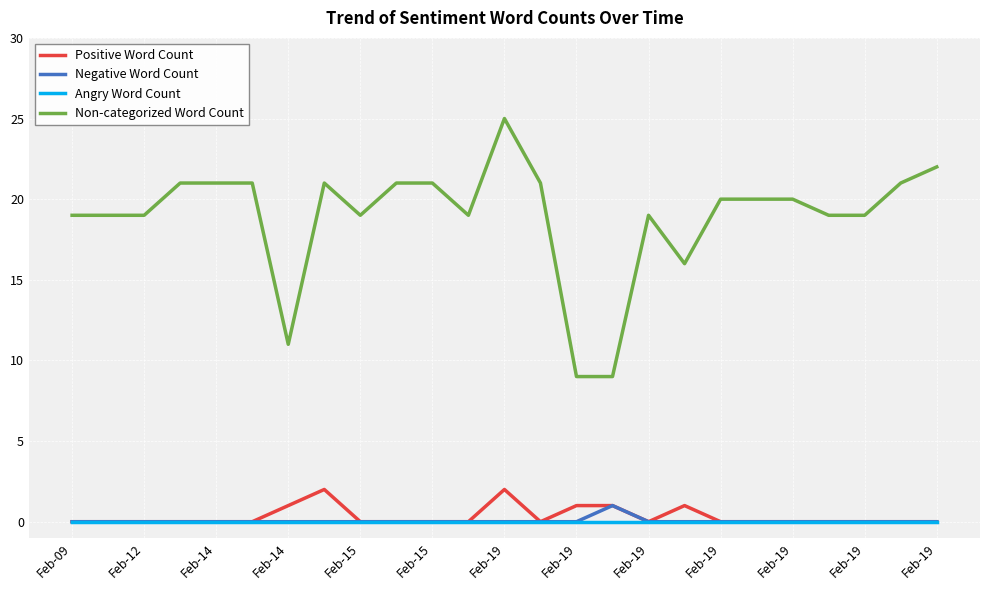

How many lines are shown in the chart?

4